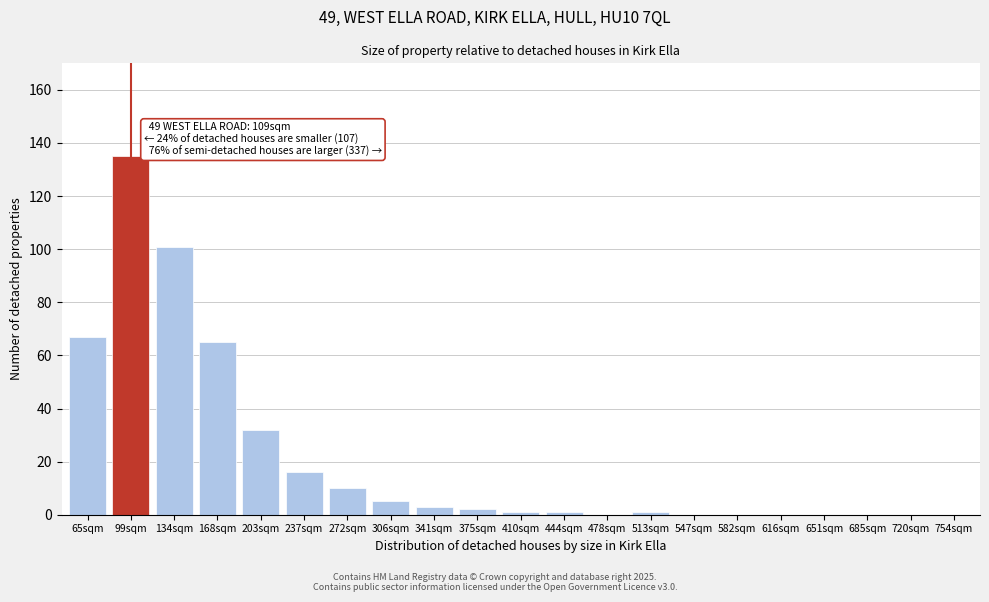

Reading left to right, extract all data points from this chart.

65sqm=67	99sqm=135	134sqm=101	168sqm=65	203sqm=32	237sqm=16	272sqm=10	306sqm=5	341sqm=3	375sqm=2	410sqm=1	444sqm=1	478sqm=0	513sqm=1	547sqm=0	582sqm=0	616sqm=0	651sqm=0	685sqm=0	720sqm=0	754sqm=0